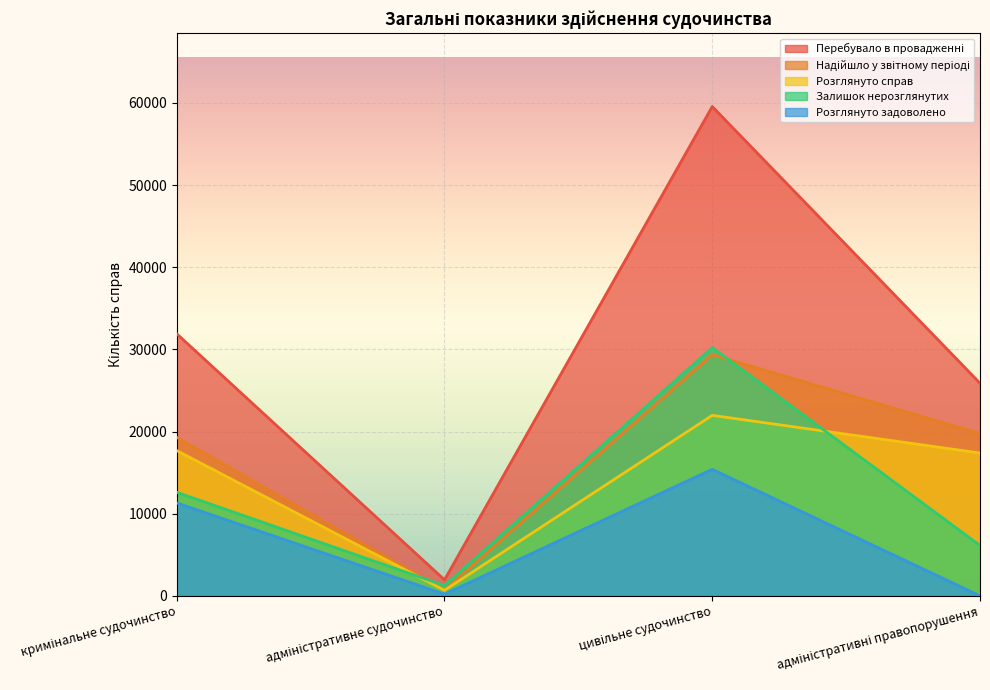

What is the average value of the Розглянуто справ series?

14426